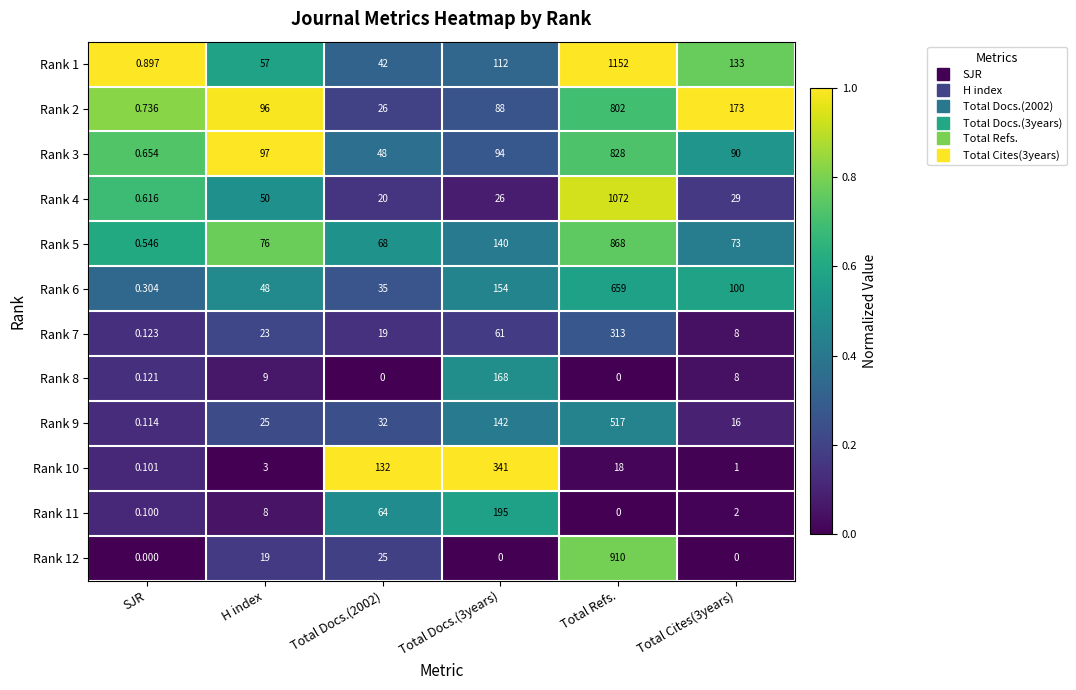

Which category has the highest value across all series?

Total Refs.